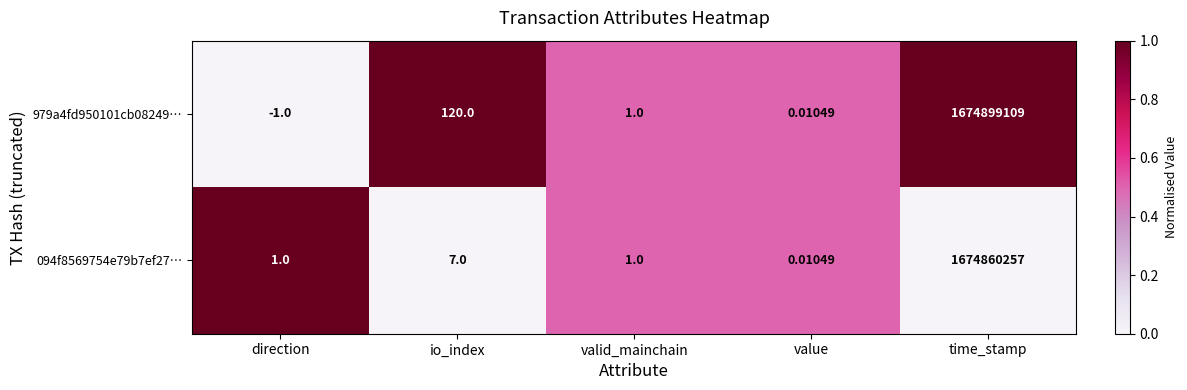

Count the number of categories in the chart.

5